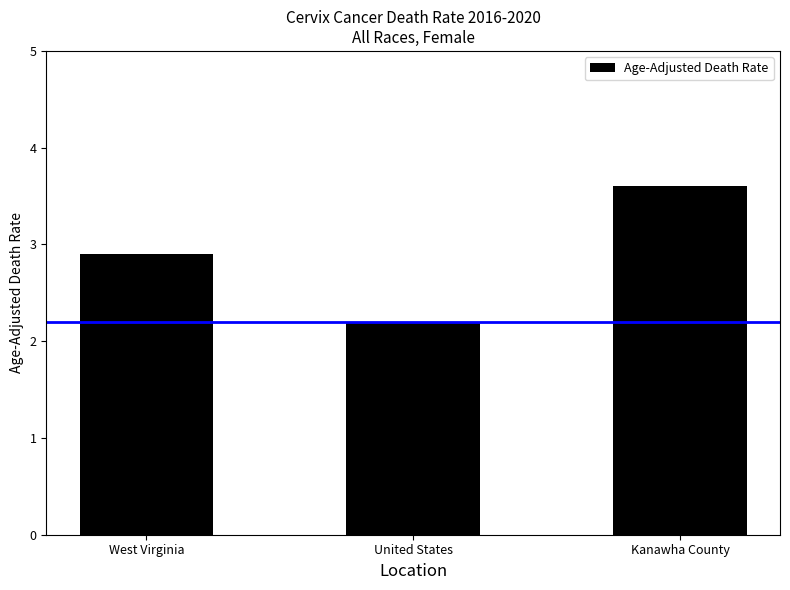

What is the minimum value shown in the chart?

2.2